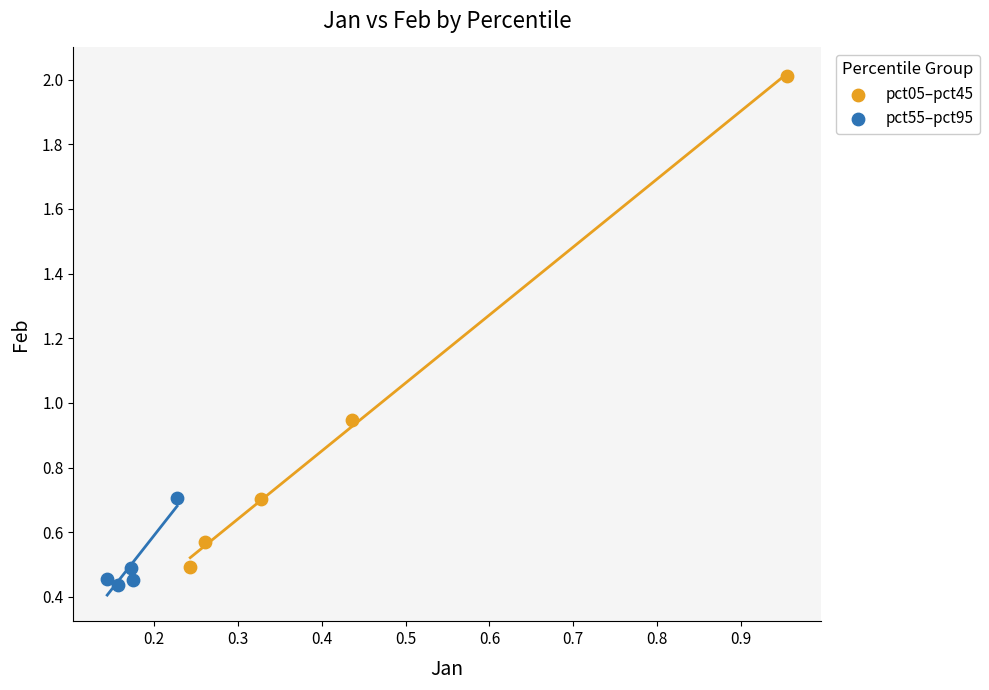

Which series has the widest spread of Y values?

pct05–pct45